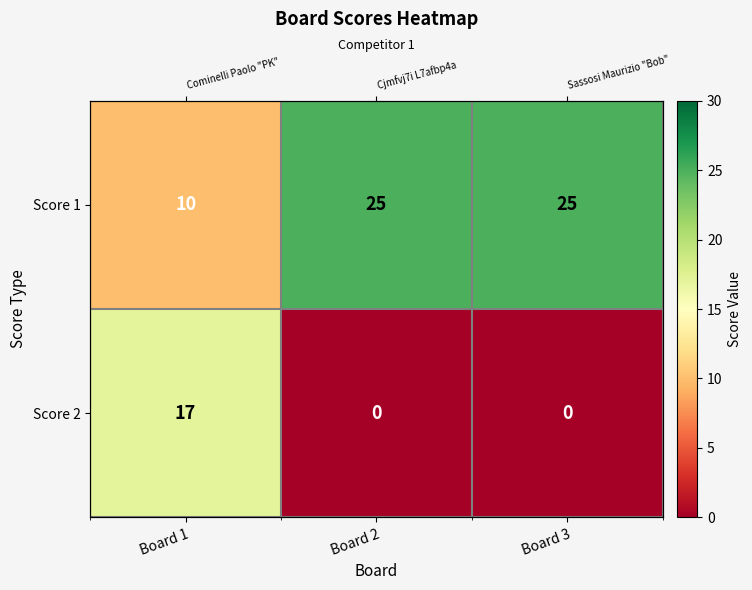

What is the approximate value of Score 1 at Board 1, to the nearest 5?

10